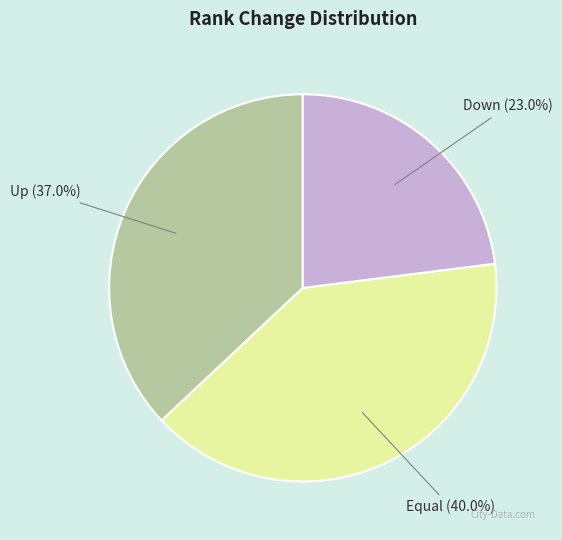

Is there any slice that represents more than half of the pie?

No